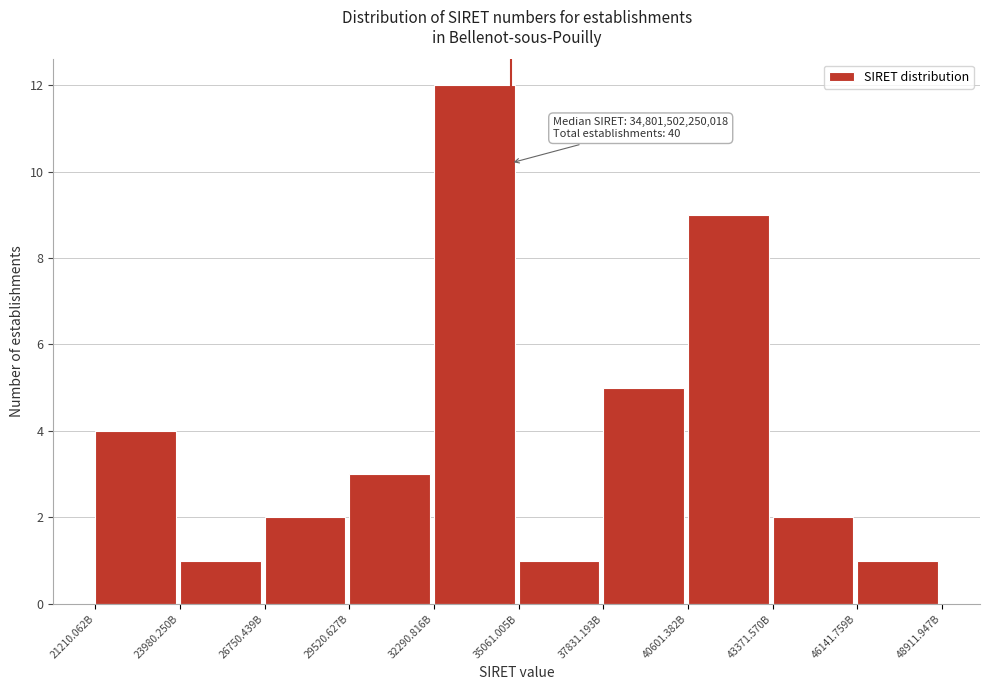

Reading left to right, transcribe all the data shown in this chart.

21210.062B=4	23980.250B=1	26750.439B=2	29520.627B=3	32290.816B=12	35061.005B=1	37831.193B=5	40601.382B=9	43371.570B=2	46141.759B=1